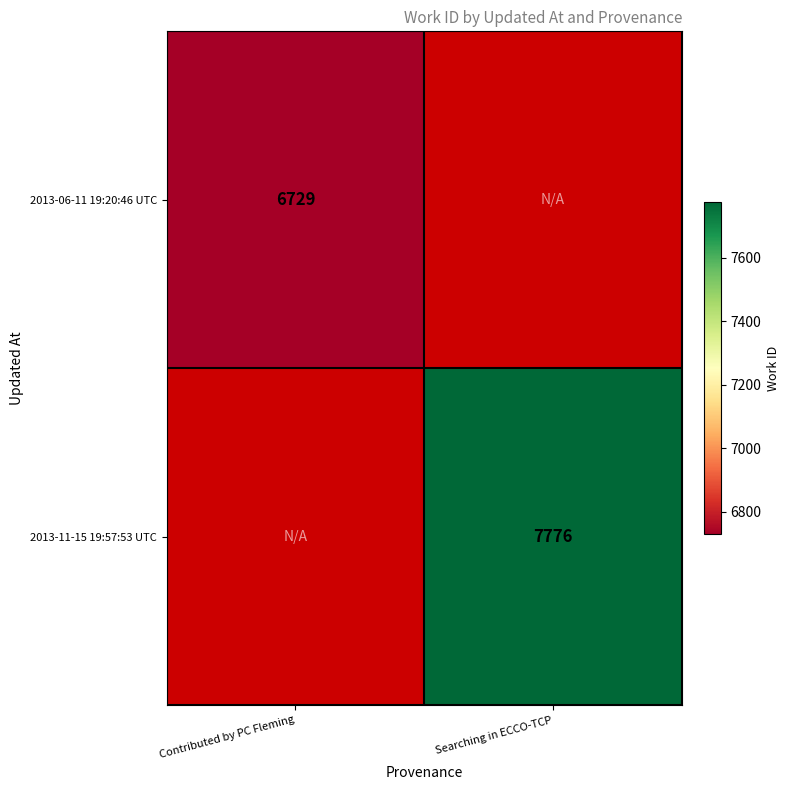

Is it true that 2013-06-11 19:20:46 UTC equals 6729 at Contributed by PC Fleming?

True